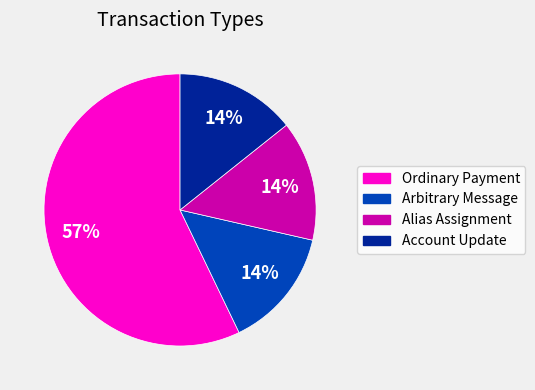

What percentage is the Alias Assignment slice, to the nearest percent?

14%